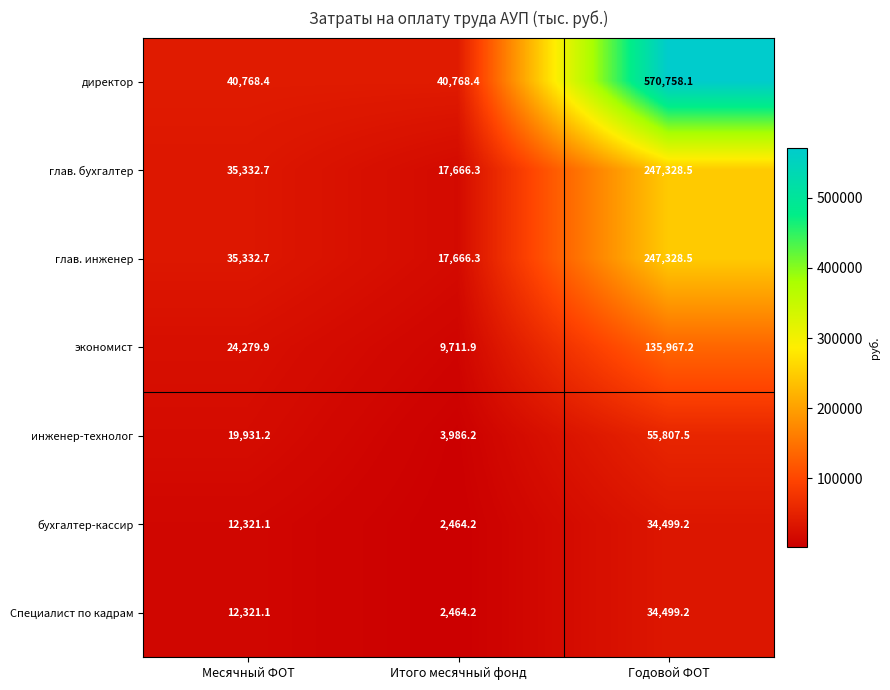

What is the difference between the highest and lowest values at Итого месячный фонд?

38304.2